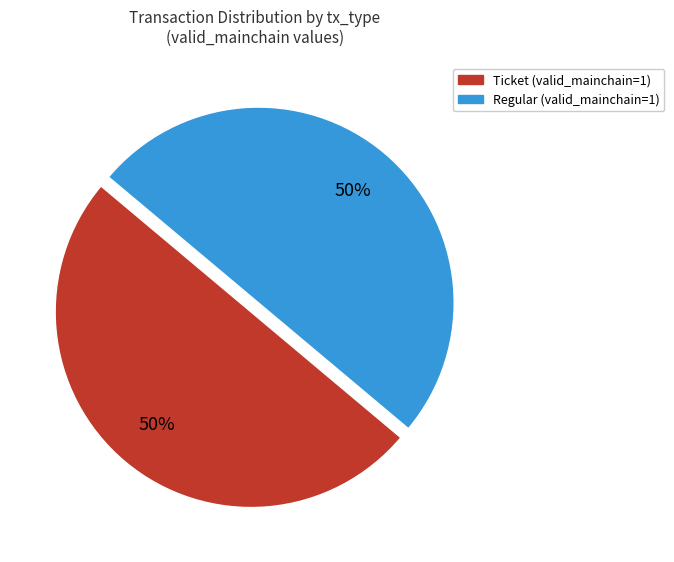

How many segments does this pie chart have?

2